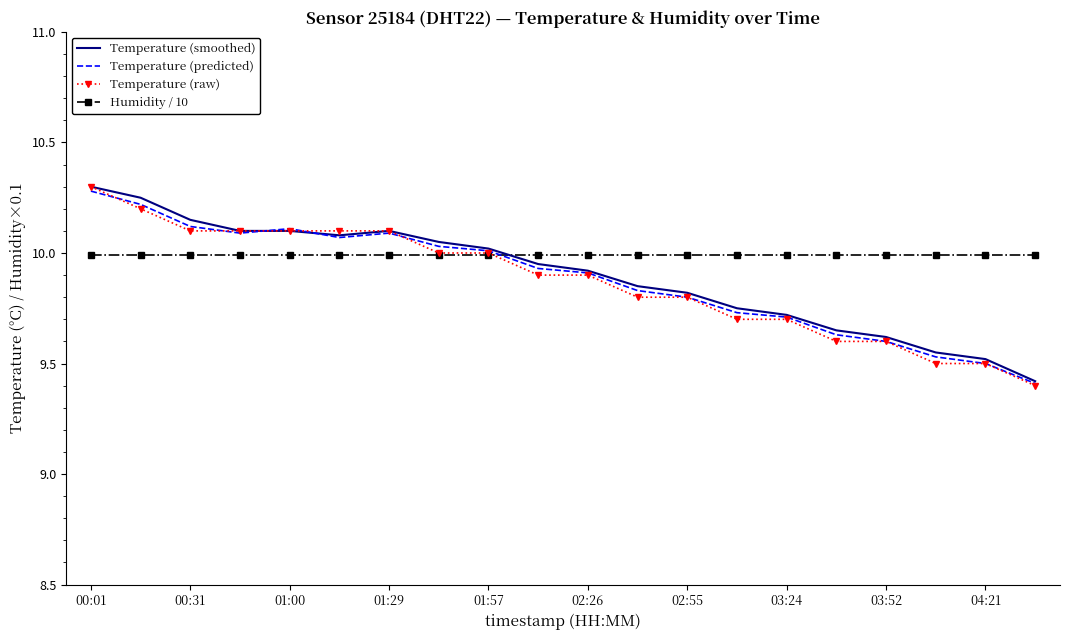

At how many categories does at least one series exceed 9?

20